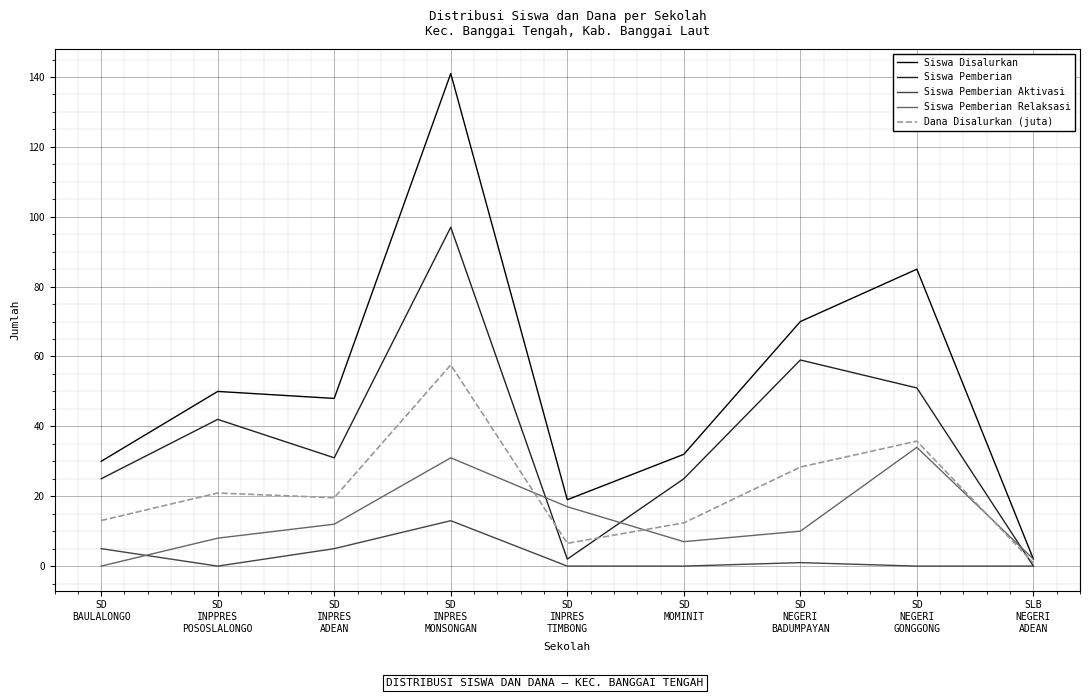

What is the sum of the Siswa Disalurkan values at SD
NEGERI
GONGGONG and SD
INPRES
TIMBONG?

104.0